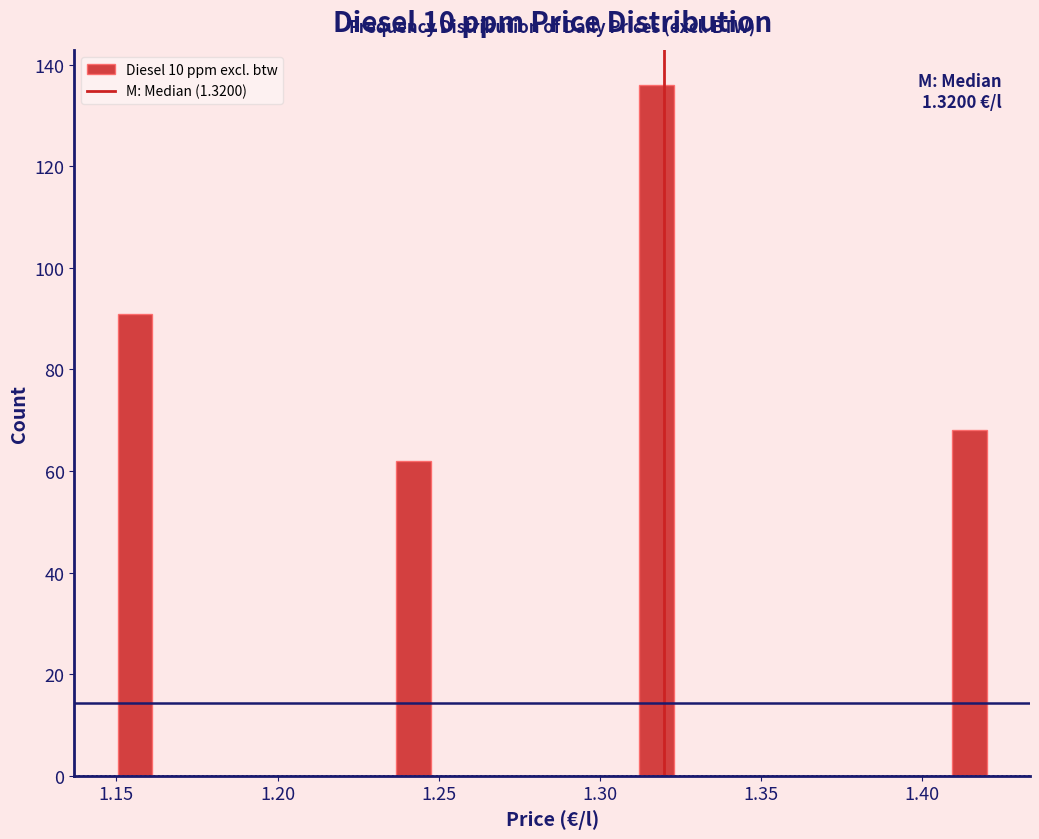

Around what value on the x-axis is the tallest bar? Give the approximate position of its centre, as read against the axis.

1.320